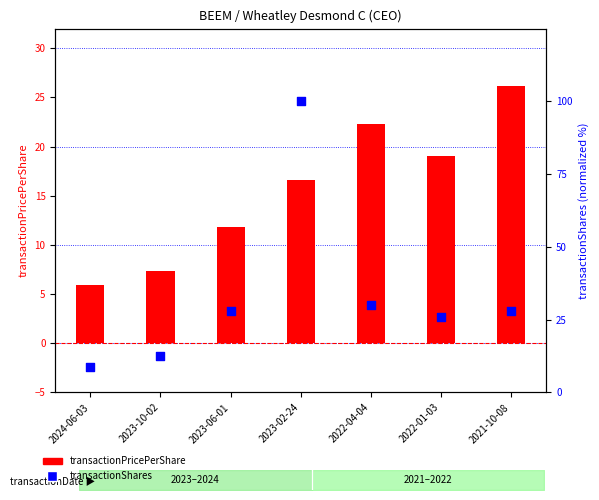

Which series contains the highest Y value?

transactionShares